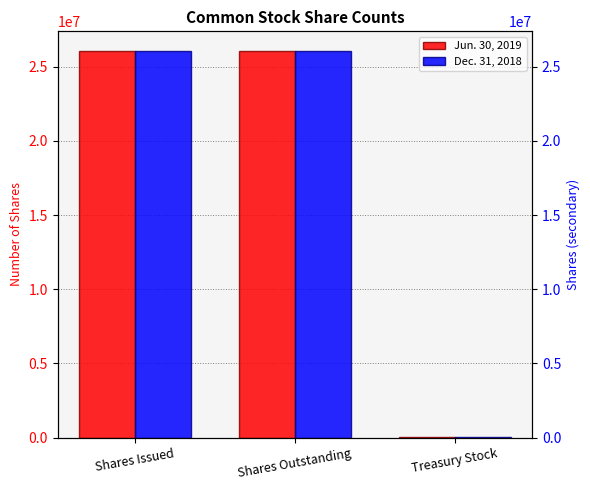

What is the average value of the Jun. 30, 2019 series?

17386156